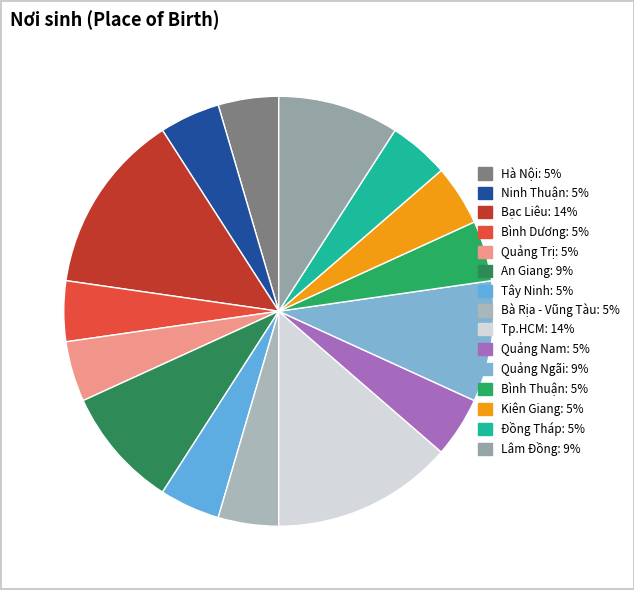

How many slices are in this pie chart?

15